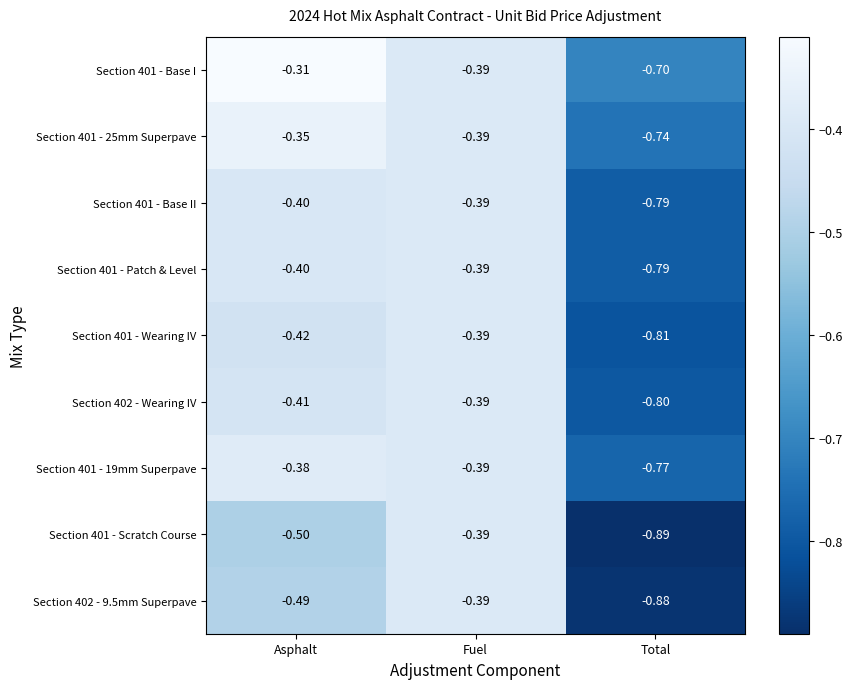

At which label is Section 401 - Base II closest to 0?

Fuel